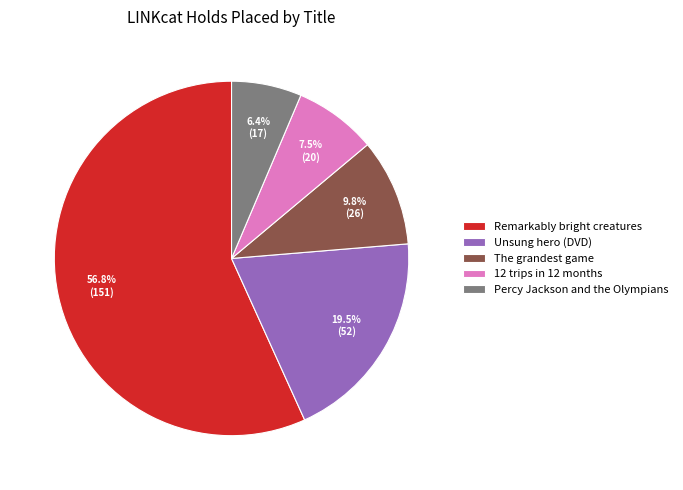

Is the sum of Unsung hero (DVD) and Percy Jackson and the Olympians greater than half?

No